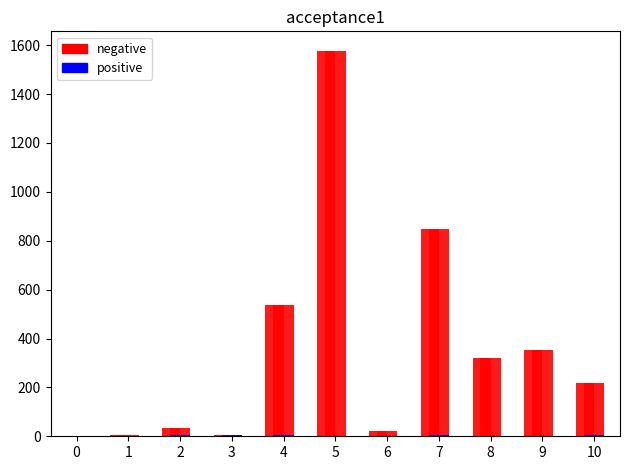

List the series in order of their overall mean, lowest first.

positive, negative